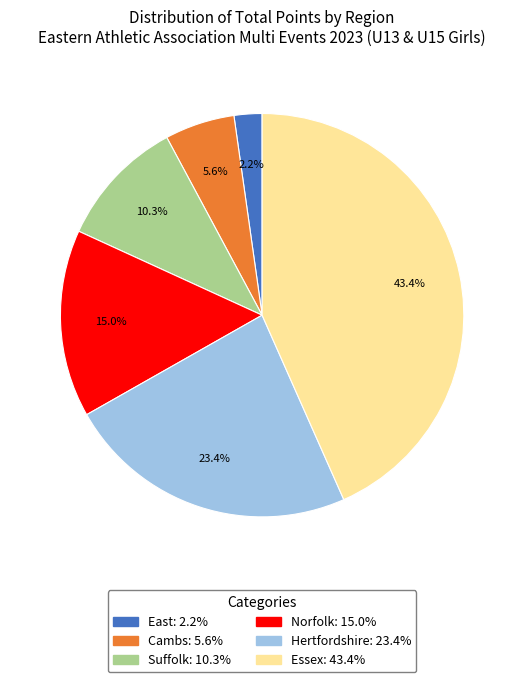

Rank the categories by value from highest to lowest.

Essex, Hertfordshire, Norfolk, Suffolk, Cambs, East